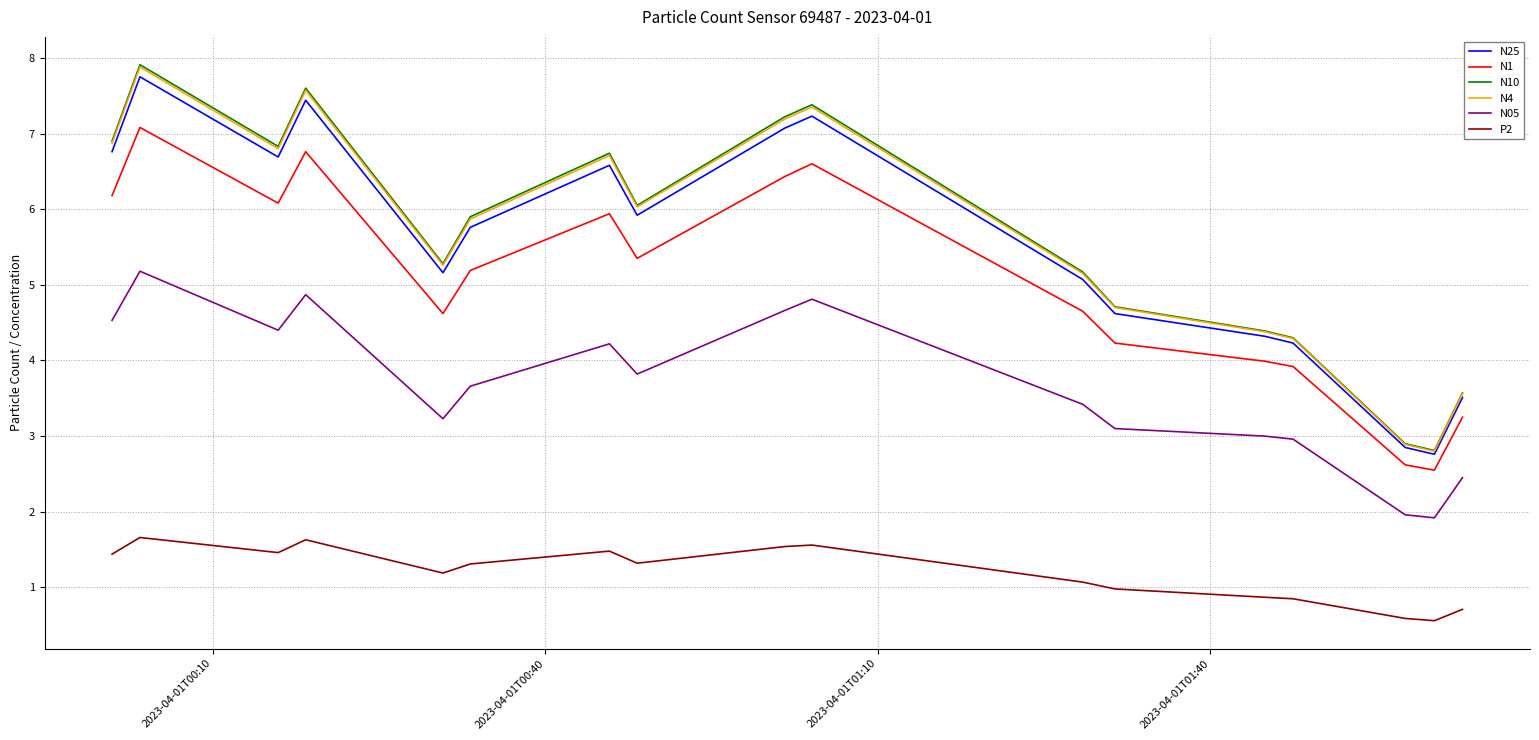

What is the minimum value for N25?

2.8